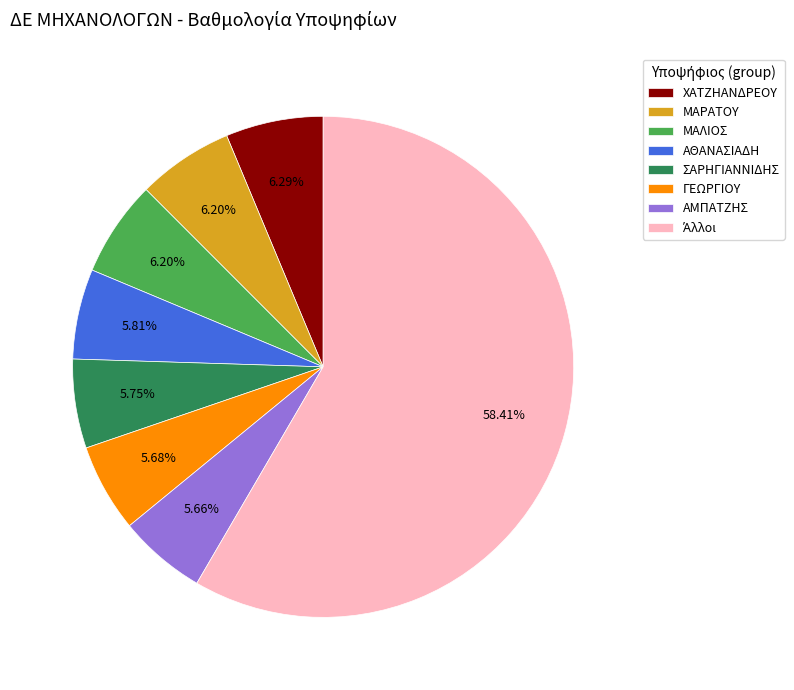

What is the ratio of the value at ΑΜΠΑΤΖΗΣ to the value at ΜΑΛΙΟΣ?

0.9